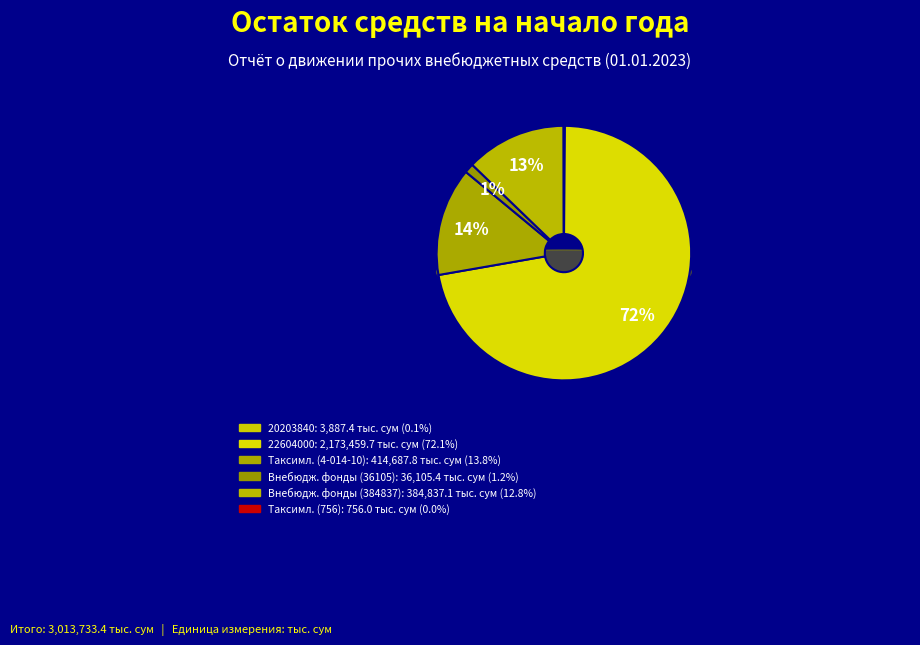

What is the total percentage of 22604000 and Таксимланадиган тушумлар (4-014-10)?

85.9%